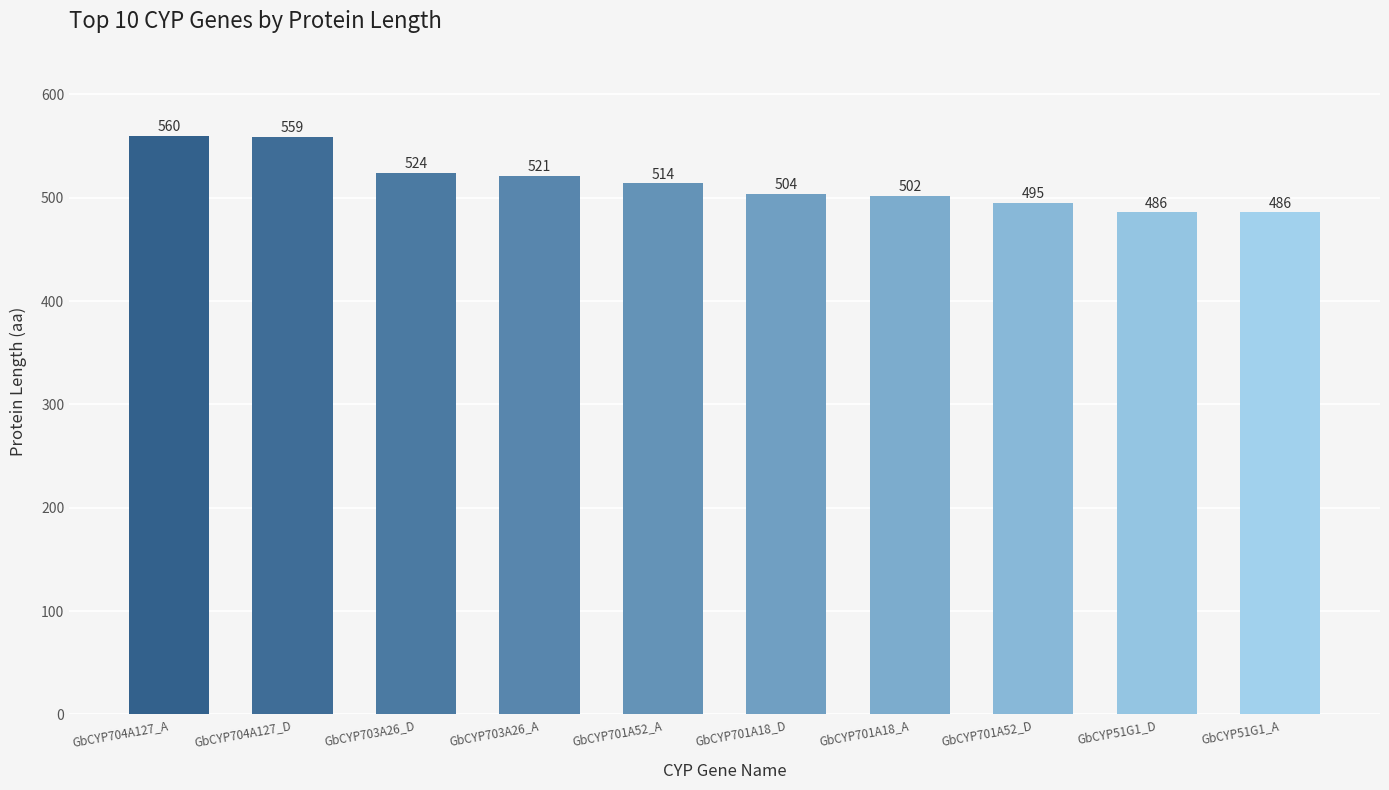

The value at GbCYP701A18_D is 504. True or false?

True